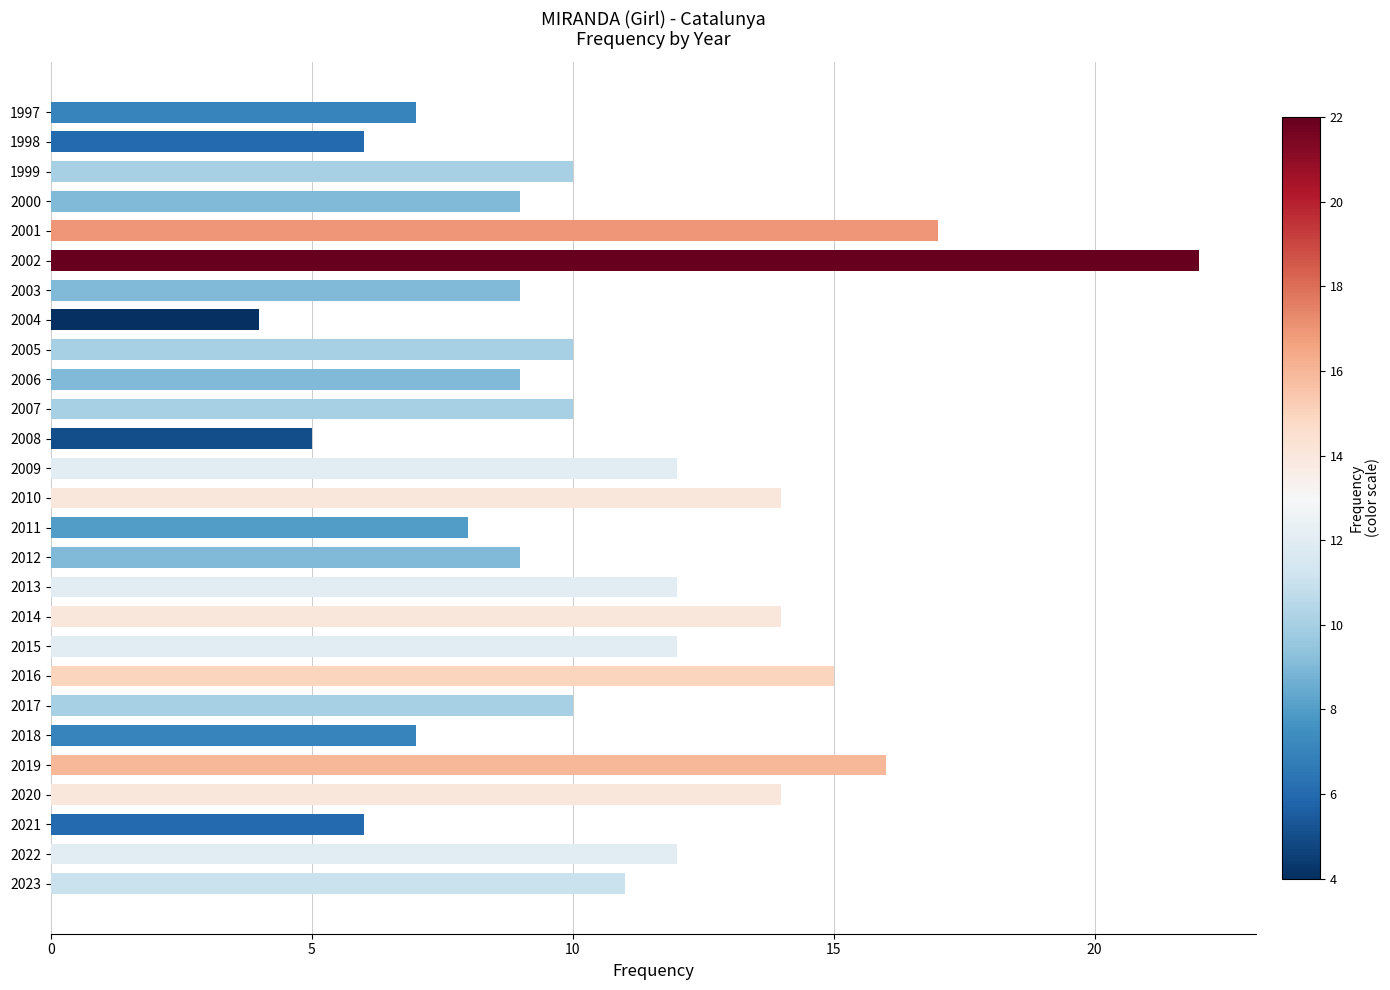

The value at 2000 is 2. True or false?

False